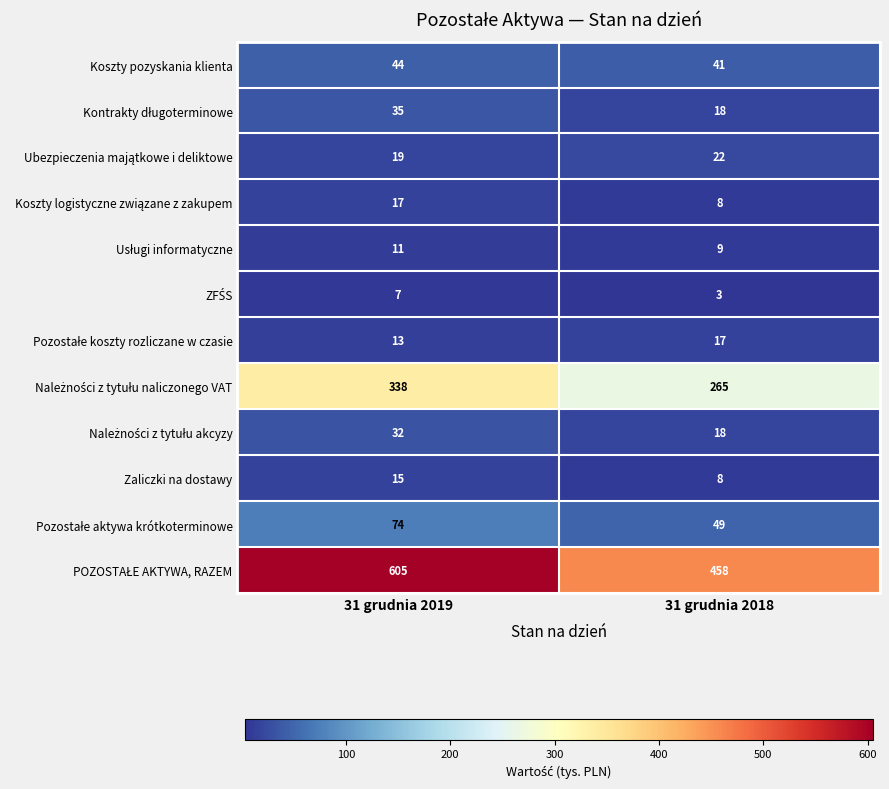

True or false: Koszty pozyskania klienta has a value of 41 at 31 grudnia 2018.

True